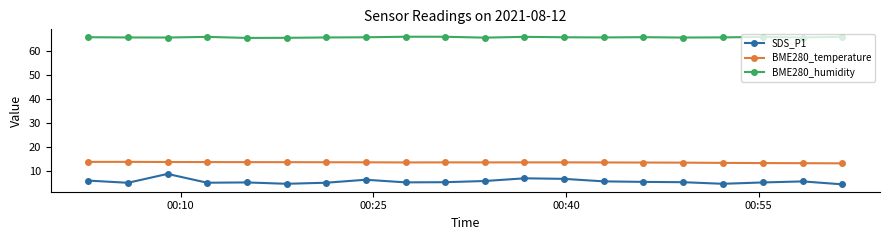

What is the maximum value for BME280_temperature?

13.6